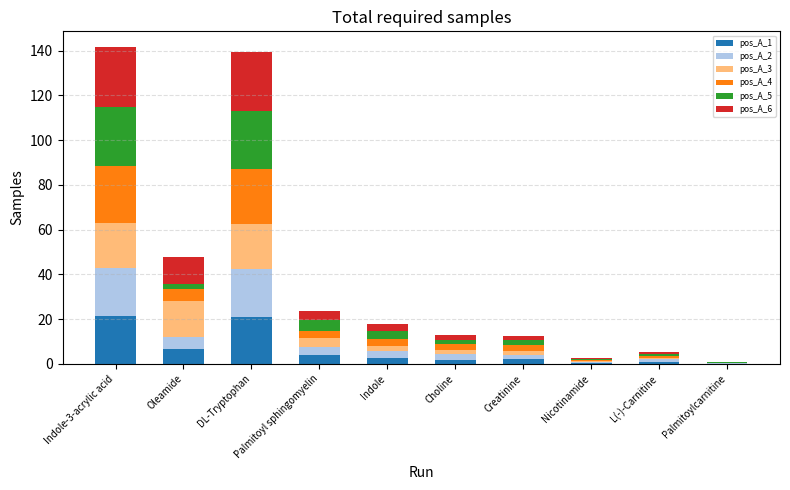

What is the maximum value for pos_A_1?

21.3